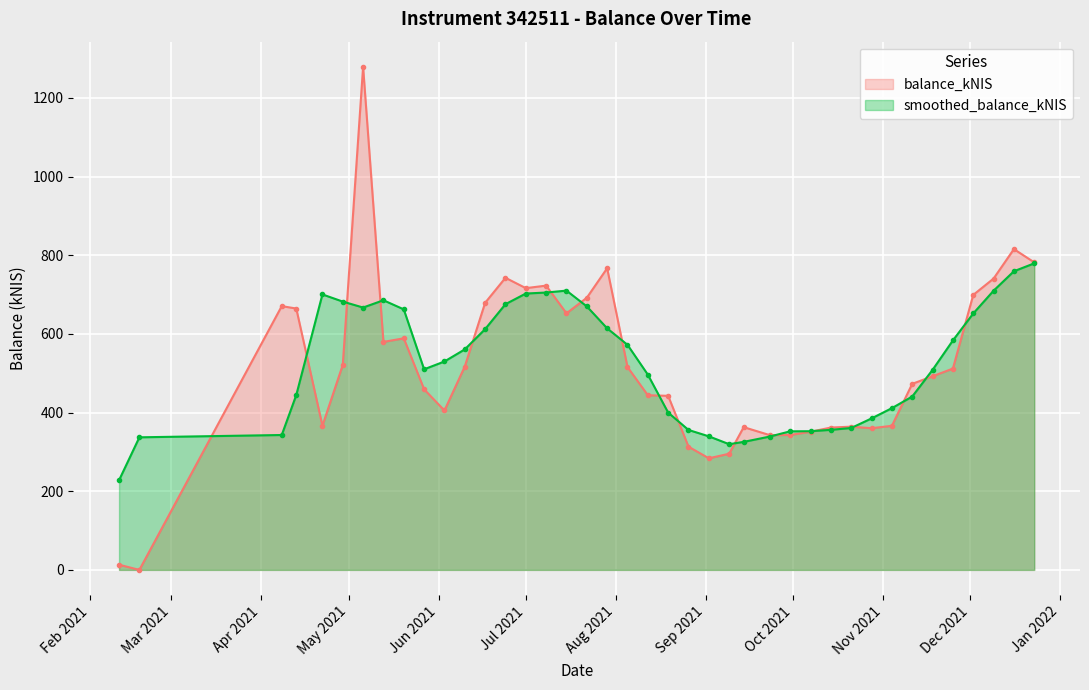

The chart shows a value of 517.2 at 2021-06-10. True or false?

True